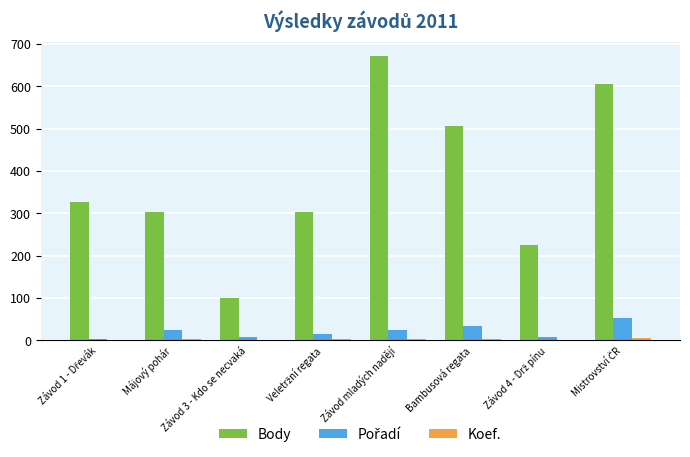

Count the number of categories in the chart.

8